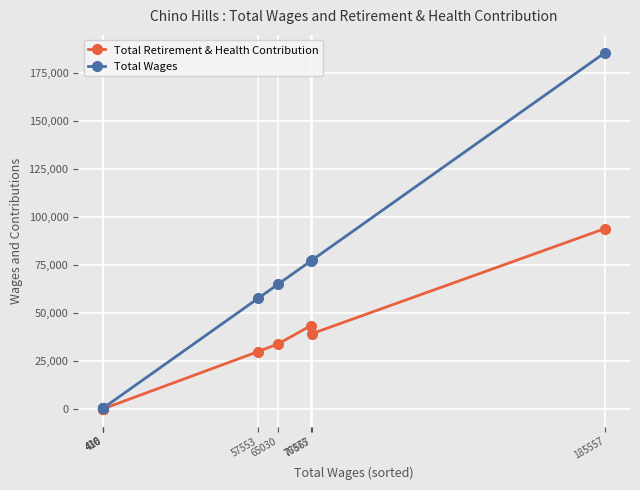

Rank the series by their maximum value, from lowest to highest.

Total Retirement & Health Contribution, Total Wages